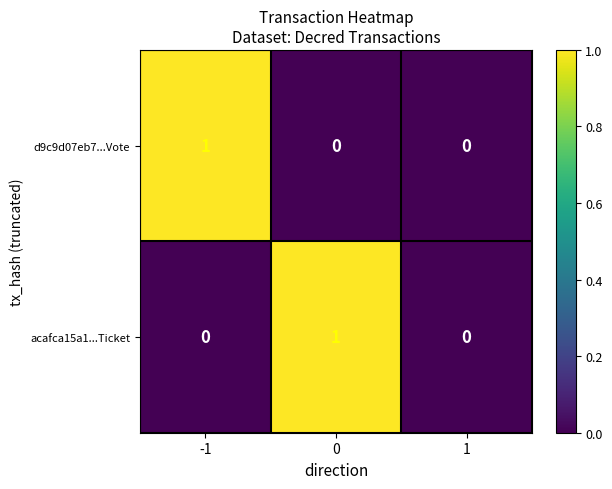

Between -1 and 1, which series saw the biggest shift?

d9c9d07eb7...Vote